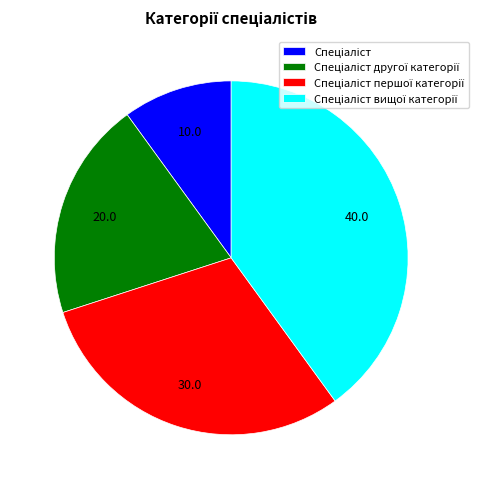

Is there any slice that represents more than half of the pie?

No